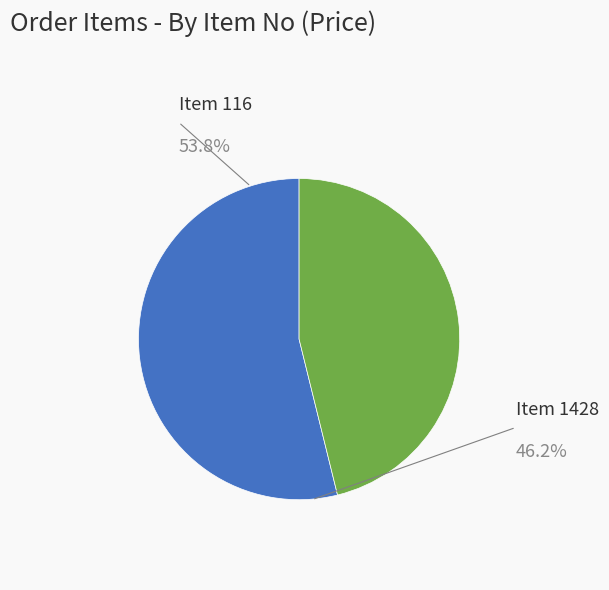

Does any single category account for the majority?

Yes